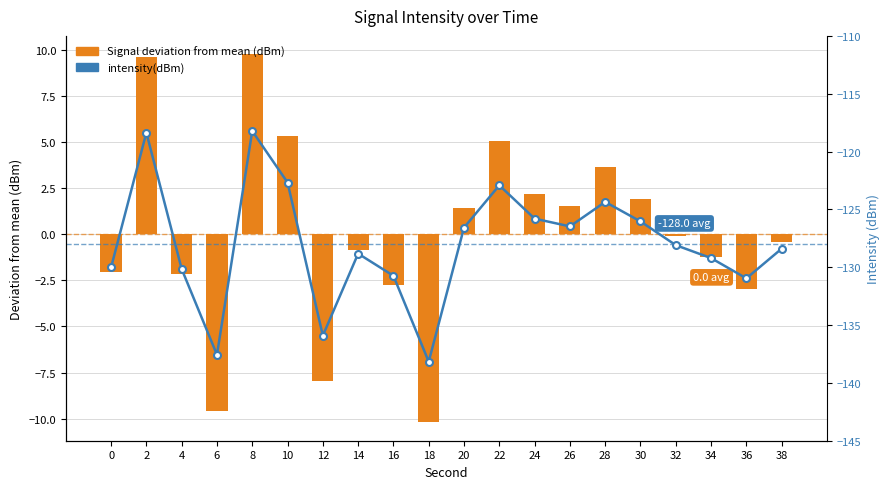

The value of Signal deviation from mean (dBm) at 10 is 5.3. True or false?

True